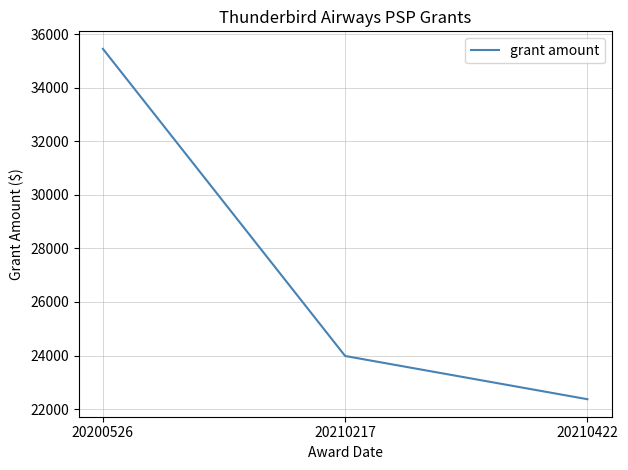

What is the maximum value shown in the chart?

35452